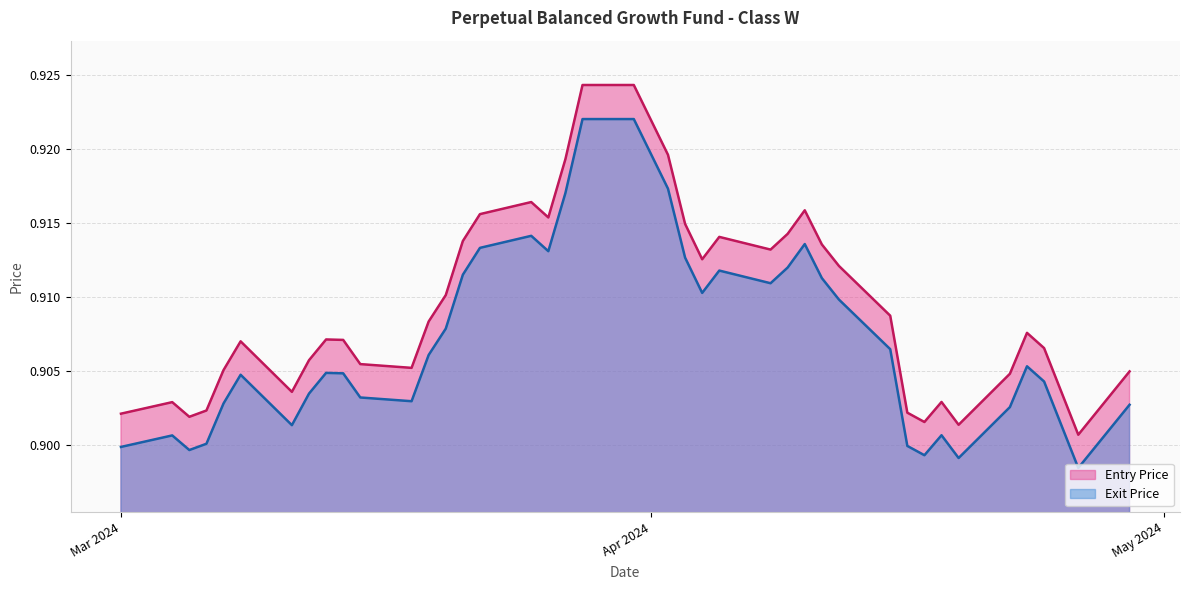

At how many categories does at least one series exceed 0?

40